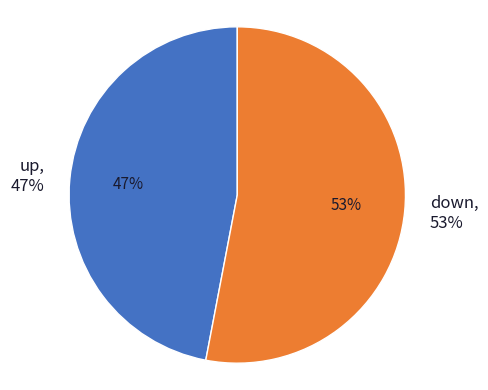

Which category has the smallest portion of the pie?

up